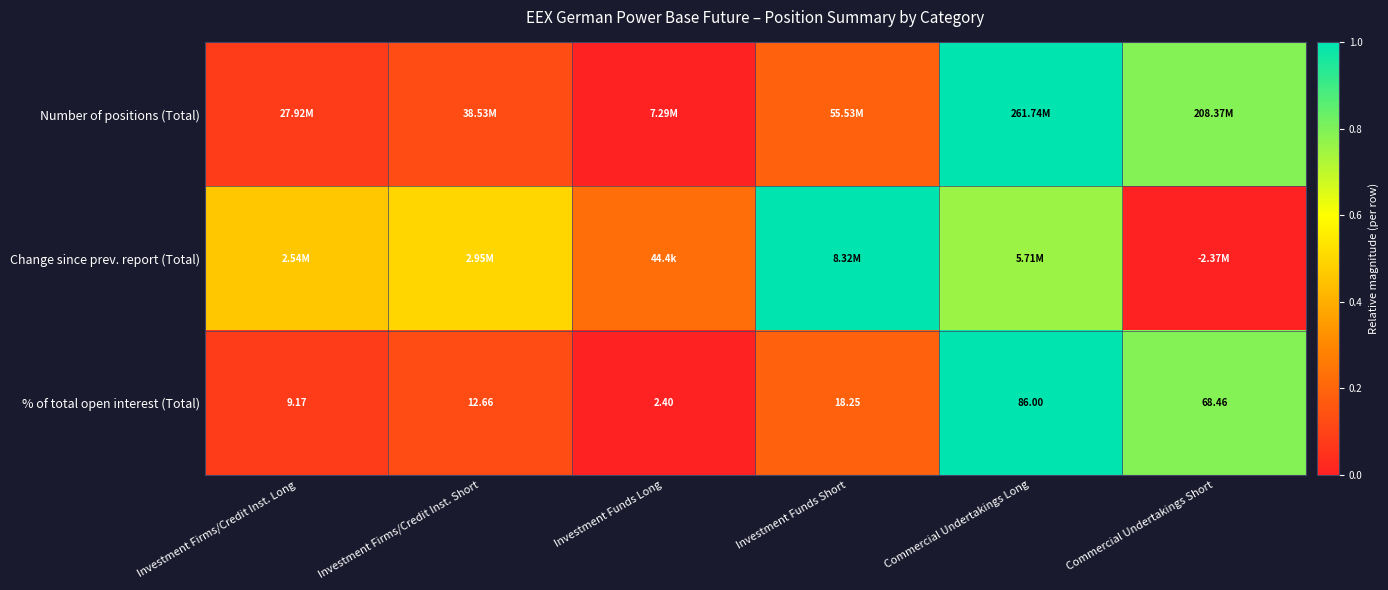

Is the value of Change since prev. report (Total) at Investment Funds Short greater than the value of Number of positions (Total) at Commercial Undertakings Long?

No